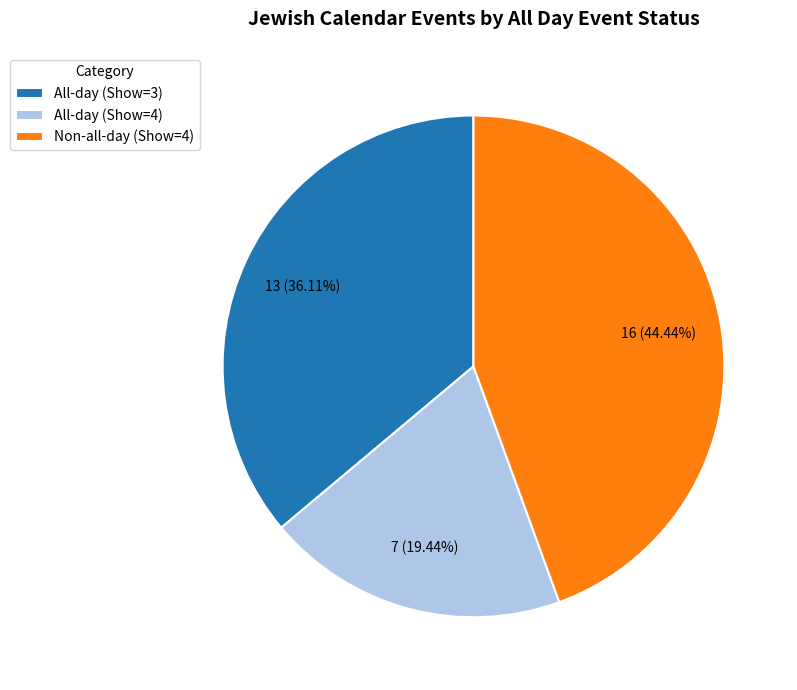

Between All-day (Show=3) and Non-all-day (Show=4), which is larger?

Non-all-day (Show=4)